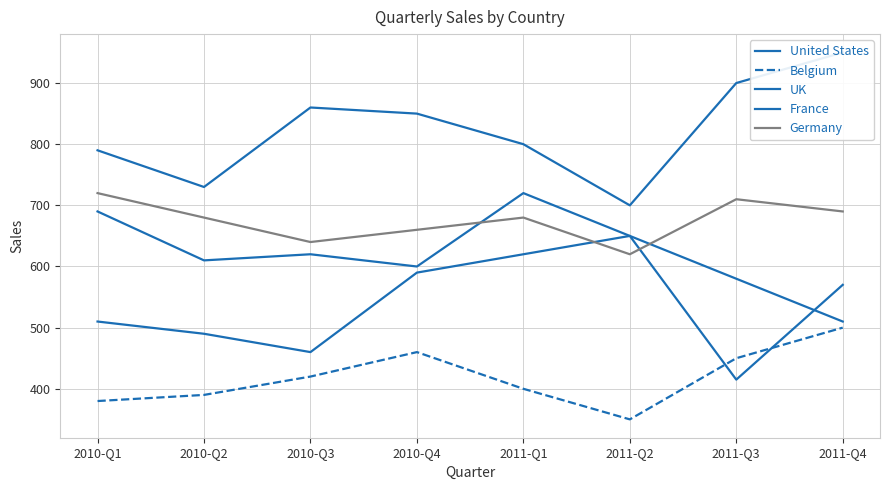

What is the difference between the second highest and minimum values in the United States series?

200